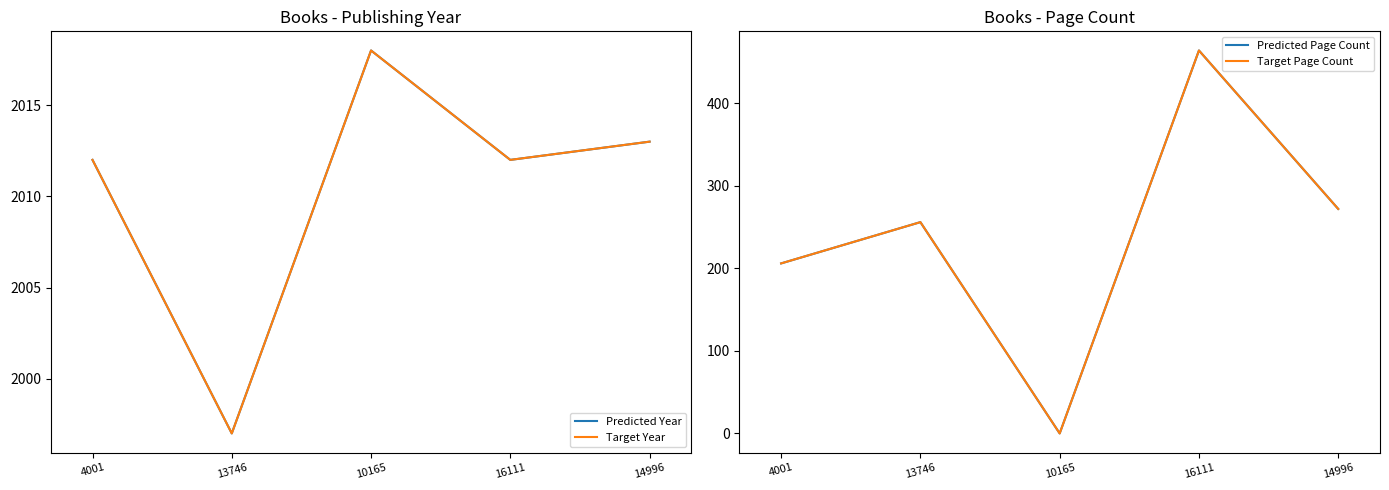

Read the Predicted Page Count value at 13746.

256